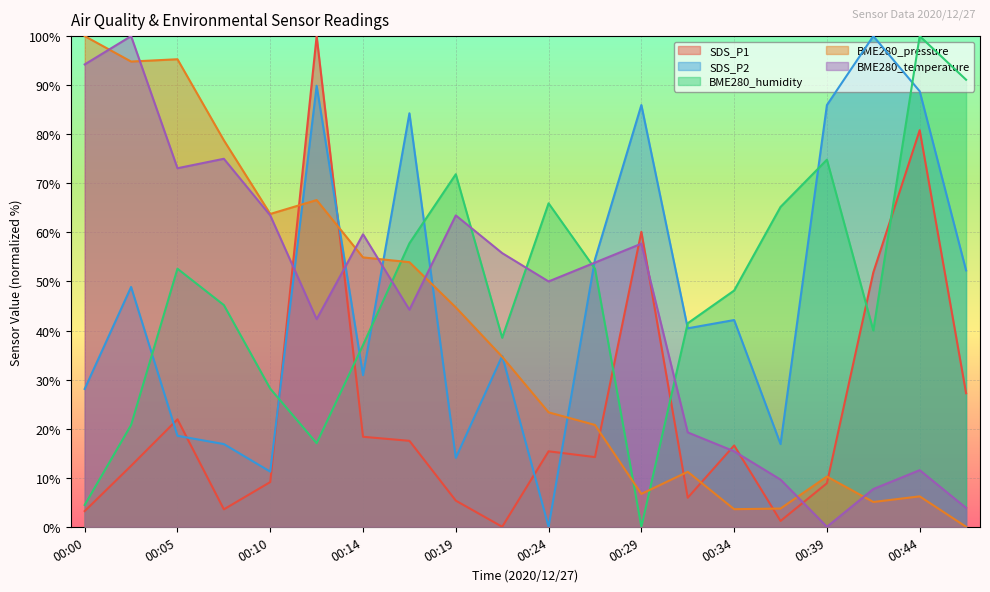

Reading left to right, list all the values displayed in this chart.

SDS_P1: 3.2	12.4	21.9	3.6	9.1	100.0	18.3	17.5	5.3	0.0	15.4	14.2	60.1	5.9	16.6	1.2	8.9	51.8	80.8	27.2
SDS_P2: 28.1	48.9	18.5	16.9	11.2	89.9	30.9	84.3	14.0	34.8	0.0	54.5	86.0	40.4	42.1	16.9	86.0	100.0	88.8	52.2
BME280_humidity: 4.4	20.7	52.6	45.2	28.1	17.0	37.0	57.8	71.9	38.5	65.9	52.6	0.0	41.5	48.1	65.2	74.8	40.0	100.0	91.1
BME280_pressure: 100.0	94.8	95.3	78.8	63.8	66.6	54.9	53.9	44.7	34.6	23.3	20.8	6.7	11.2	3.6	3.7	10.2	5.1	6.2	0.0
BME280_temperature: 94.2	100.0	73.1	75.0	63.5	42.3	59.6	44.2	63.5	55.8	50.0	53.8	57.7	19.2	15.4	9.6	0.0	7.7	11.5	3.8